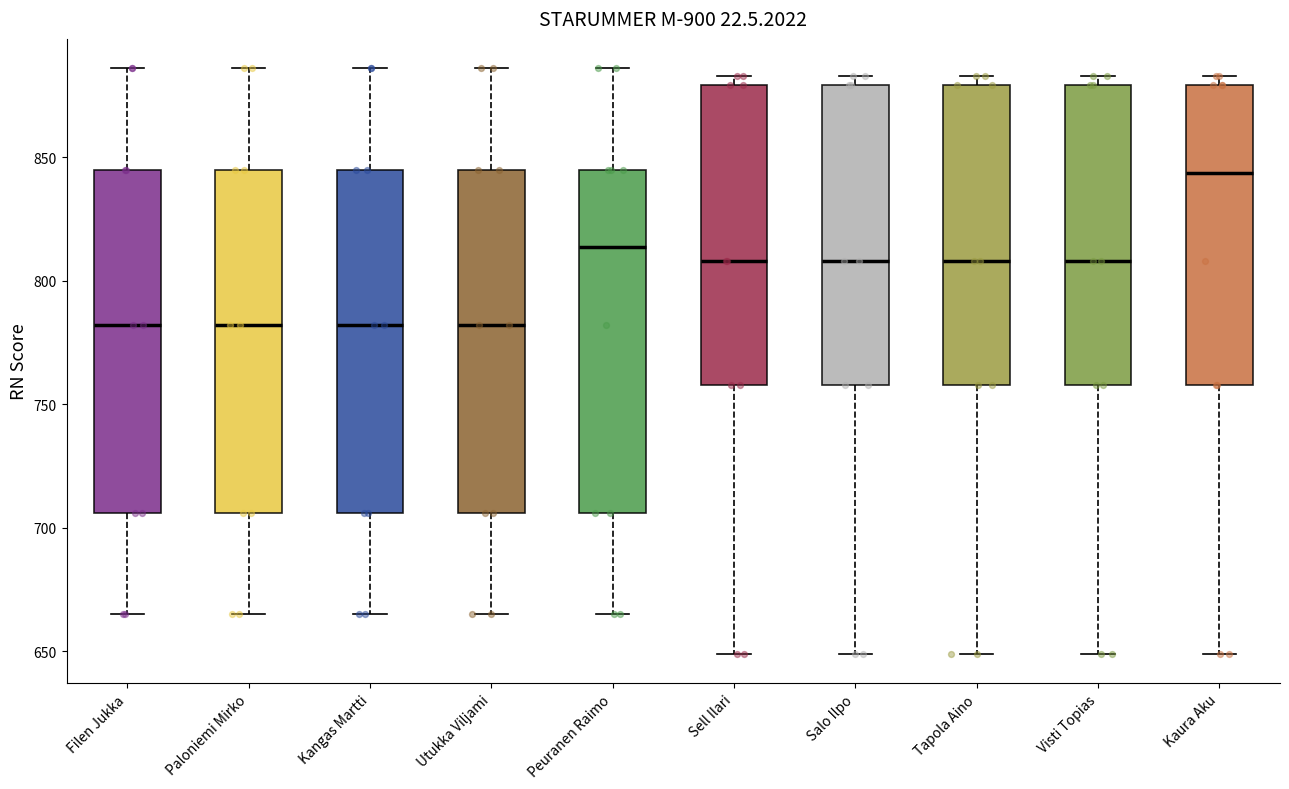

Which box's median line is the highest?

Kaura Aku